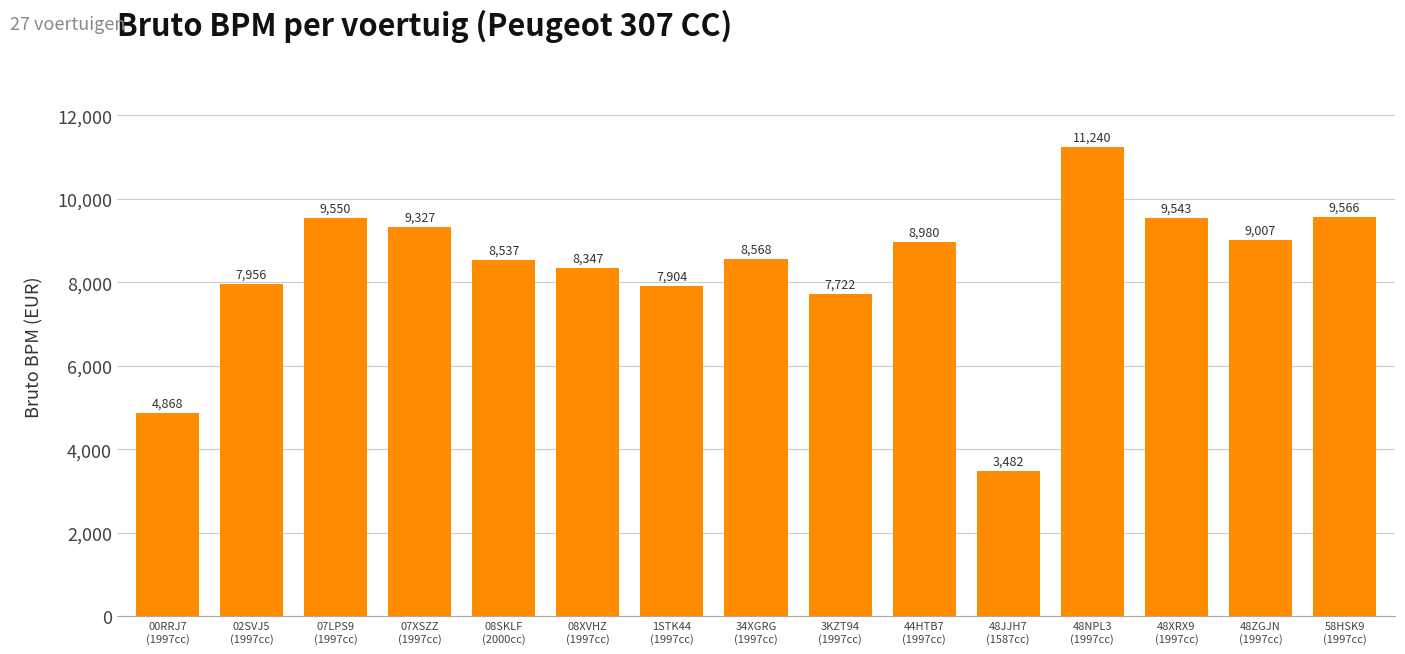

Which label corresponds to the smallest value in the chart?

48JJH7
(1587cc)